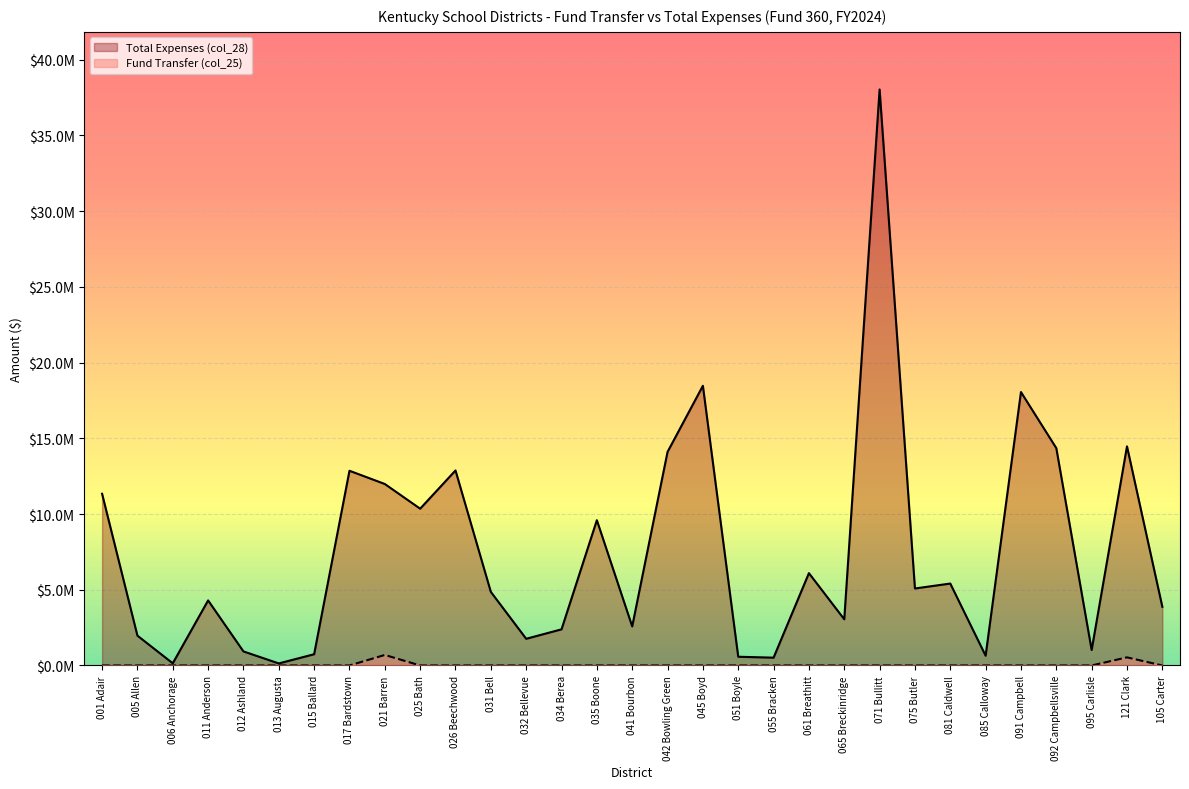

At which category is the sum across all series the highest?

071 Bullitt